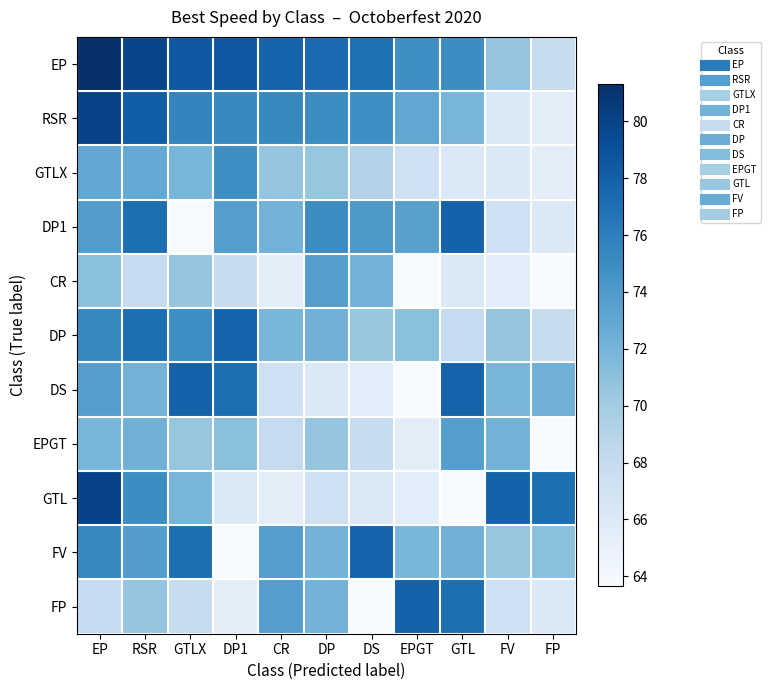

What is the greatest value displayed?

81.3